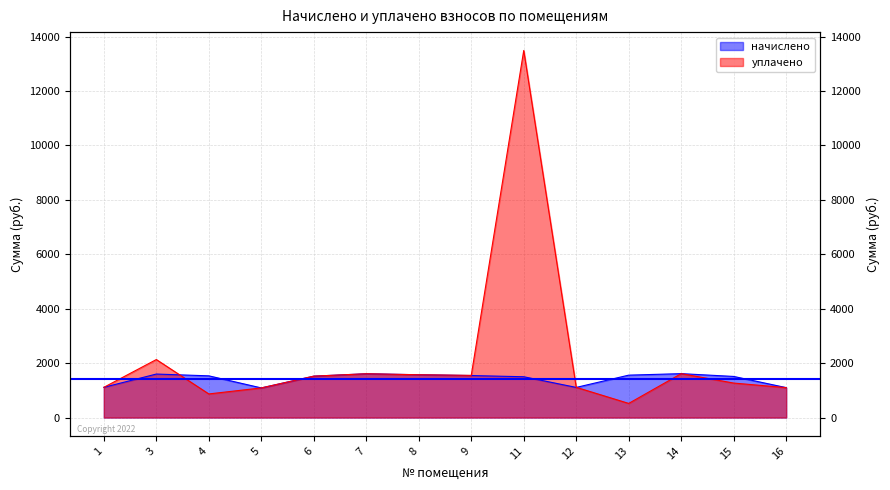

Where is the first local maximum for уплачено?

3